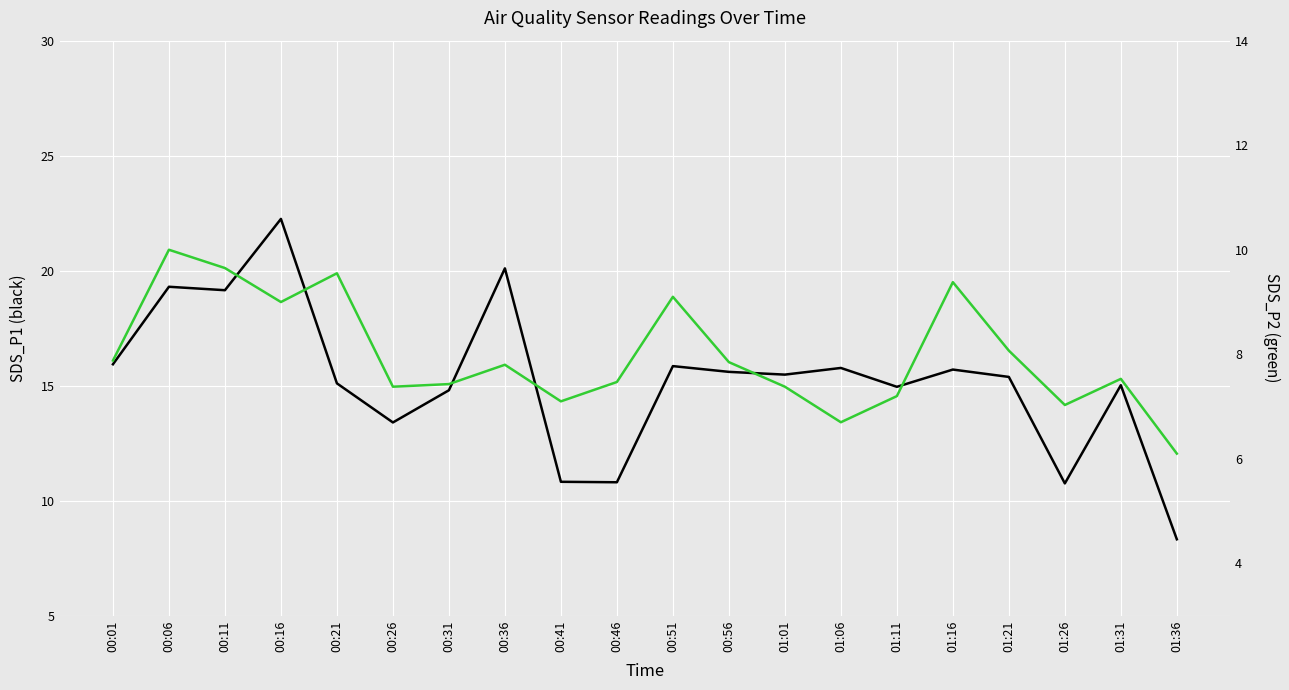

What is the difference between the maximum and minimum values in the SDS_P2 series?

3.9